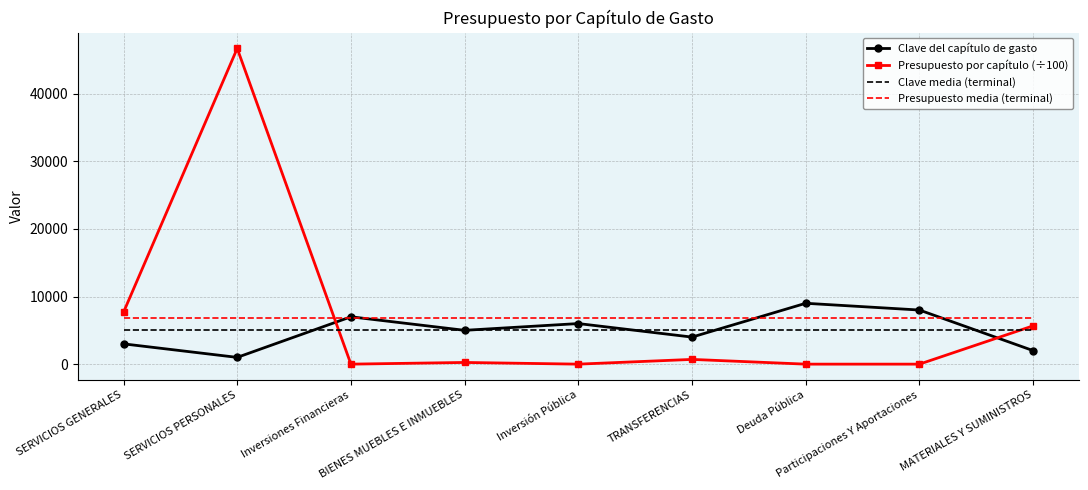

What is the total value across all series at Deuda Pública?

20774